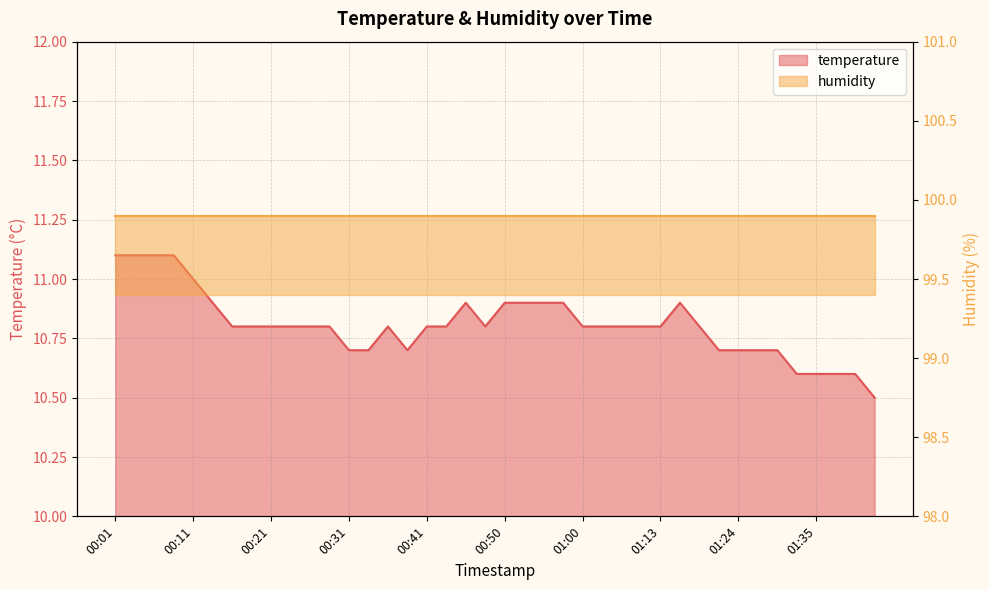

List the labels in order of value, largest first.

00:01, 00:04, 00:06, 00:09, 00:11, 00:14, 00:45, 00:50, 00:53, 00:55, 00:58, 01:16, 00:16, 00:19, 00:21, 00:23, 00:26, 00:28, 00:36, 00:41, 00:43, 00:48, 01:00, 01:03, 01:05, 01:08, 01:13, 01:19, 00:31, 00:33, 00:38, 01:22, 01:24, 01:27, 01:30, 01:32, 01:35, 01:38, 01:41, 01:44